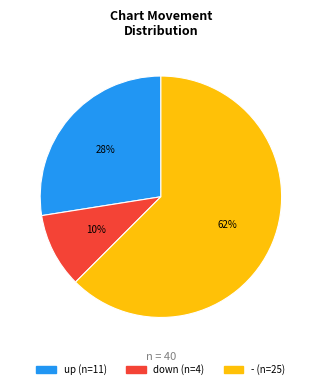

Between - and up, which is larger?

-